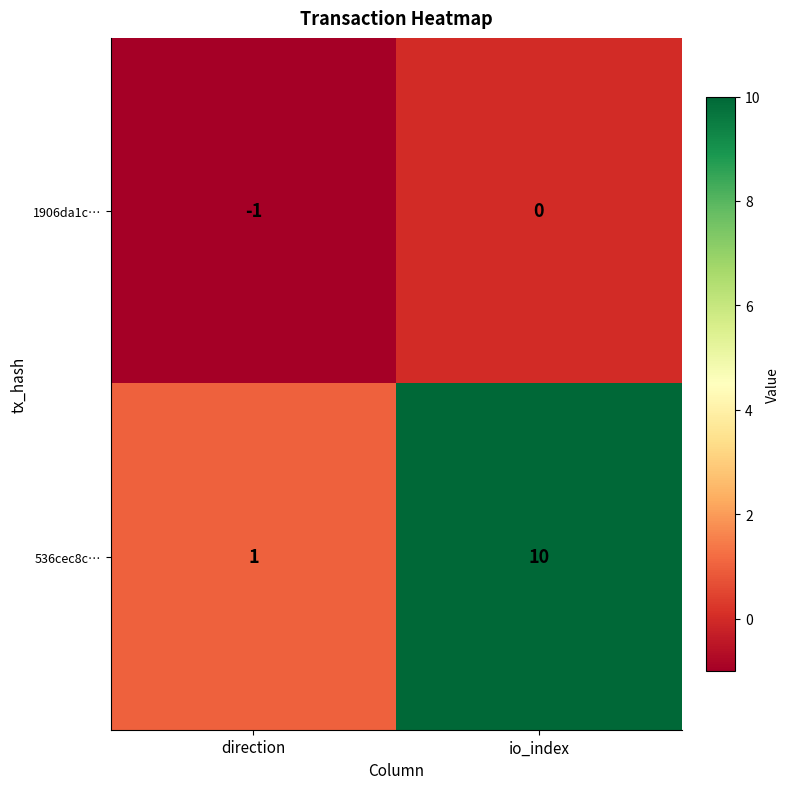

At which category does the chart reach its peak across all series?

io_index